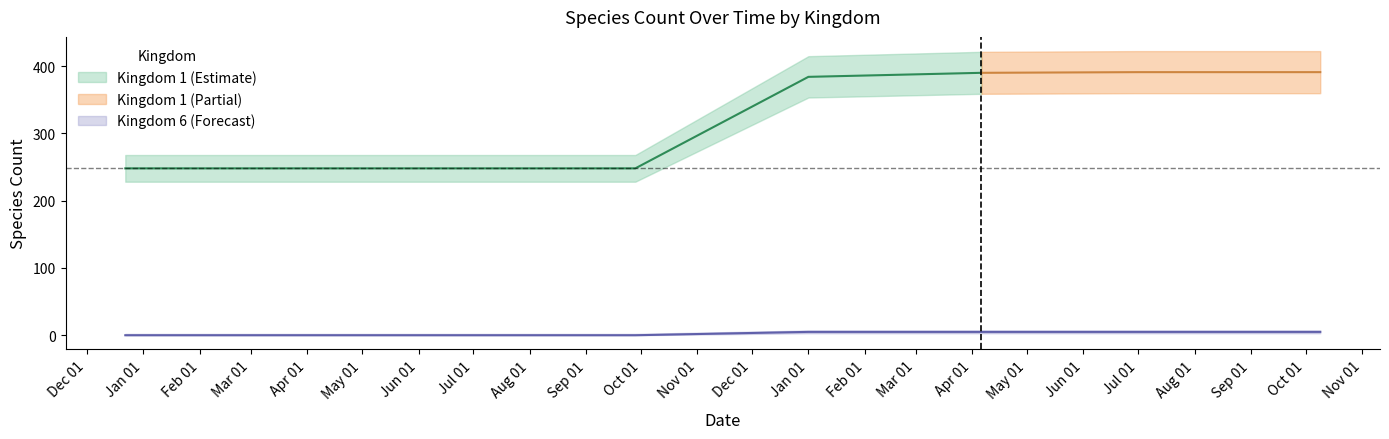

Which series changed the most between 2018-09-28 and 2019-10-09?

Kingdom 1